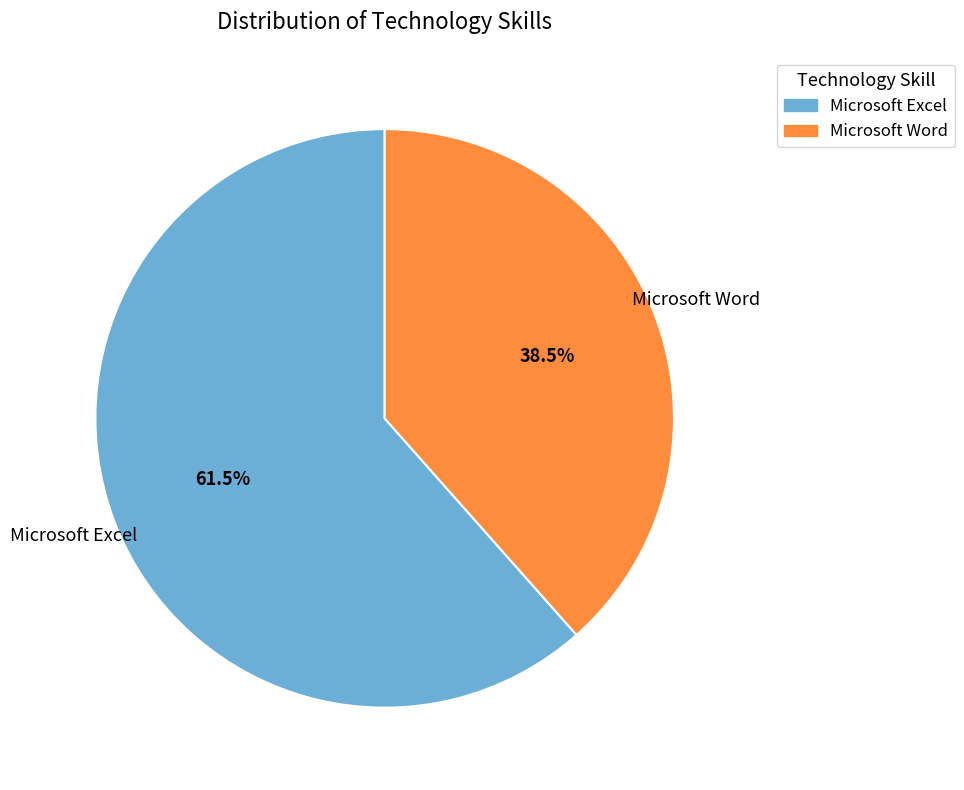

Between Microsoft Excel and Microsoft Word, which is larger?

Microsoft Excel